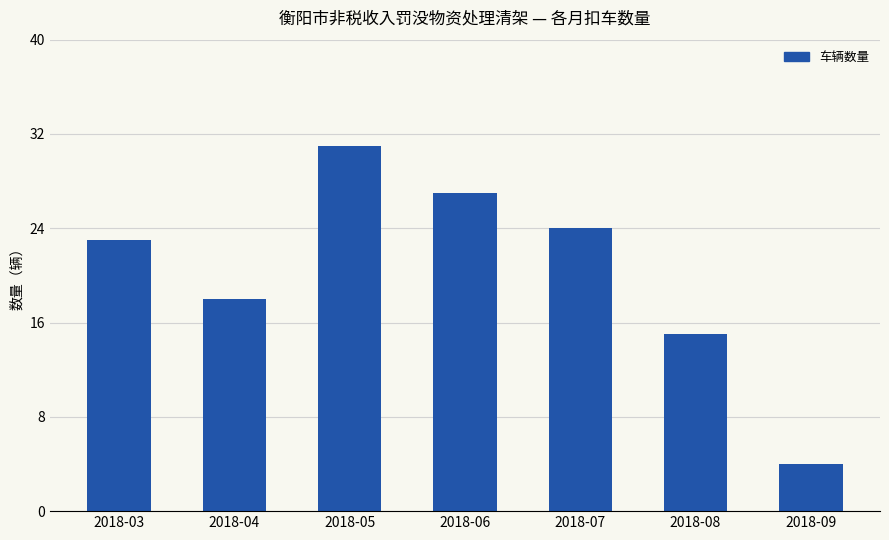

What is the value of the 2nd bar from the left?

18